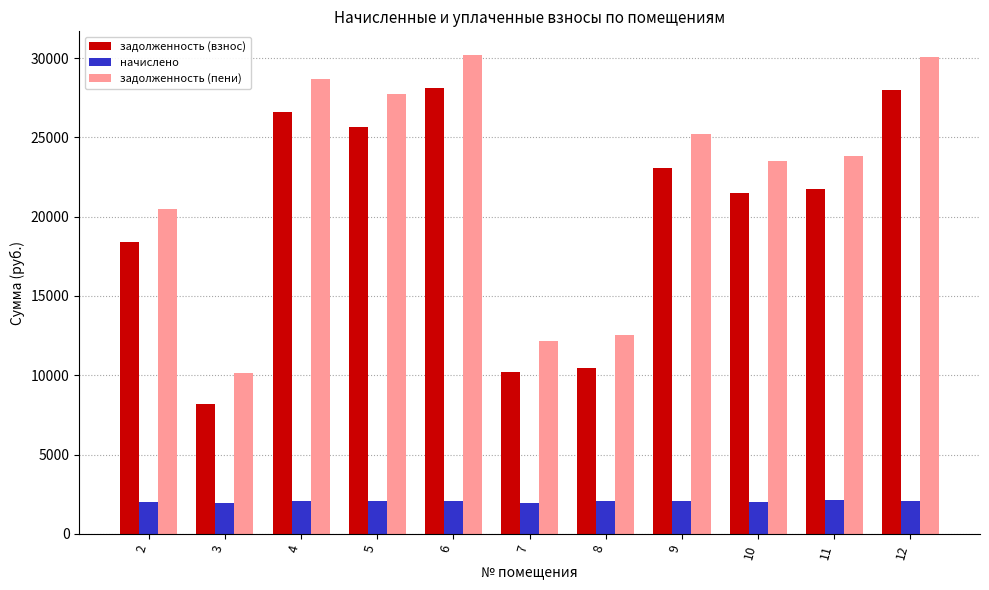

What is the sum of the задолженность (пени) values at 12 and 2?

50550.3